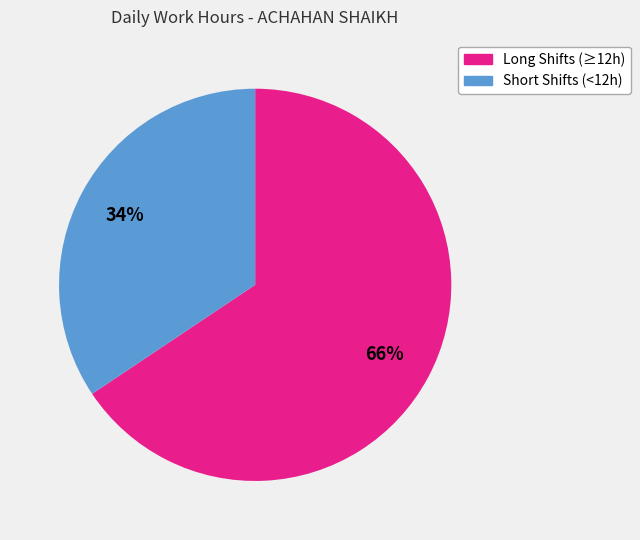

Is there any slice that represents more than half of the pie?

Yes